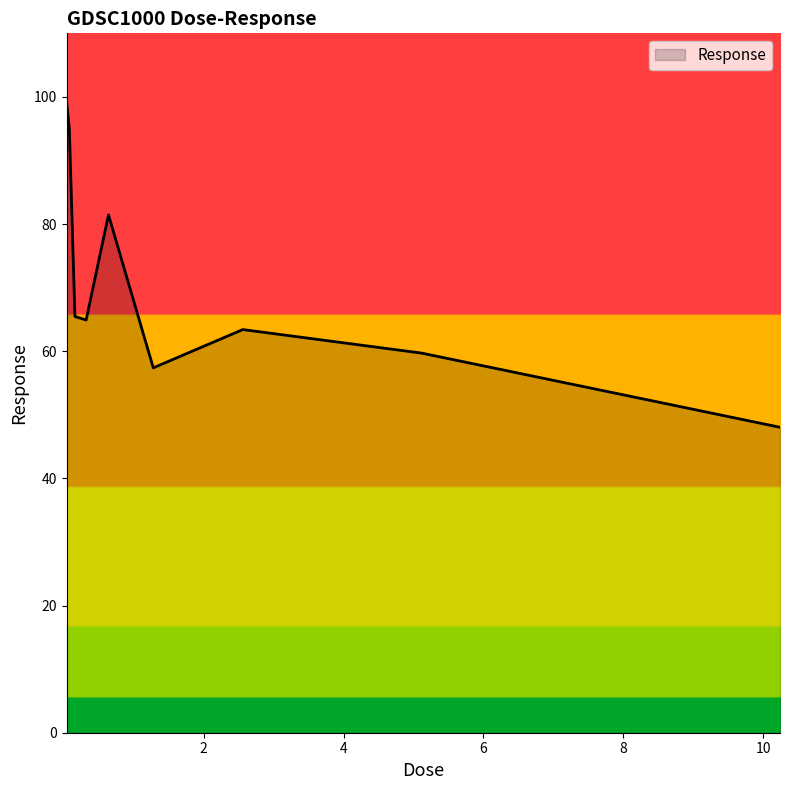

What is the greatest value displayed?

99.3